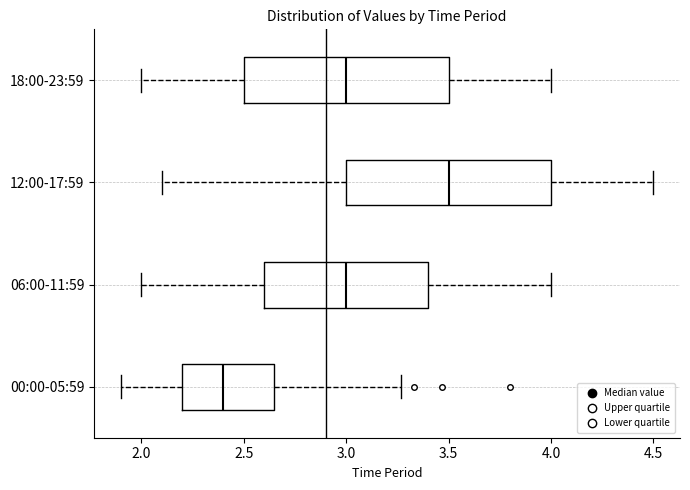

Reading bottom to top, transcribe this box plot: for each box, give where its median line is, the range the box spans, and where its two whiskers end, as read against the x-axis. The values are not printed on the chart, so give them approximately, as read against the axis.

00:00-05:59: median 2.40, box 2.20 to 2.65, whiskers 1.90 to 3.25
06:00-11:59: median 3.00, box 2.60 to 3.40, whiskers 2.00 to 4.00
12:00-17:59: median 3.50, box 3.00 to 4.00, whiskers 2.10 to 4.50
18:00-23:59: median 3.00, box 2.50 to 3.50, whiskers 2.00 to 4.00